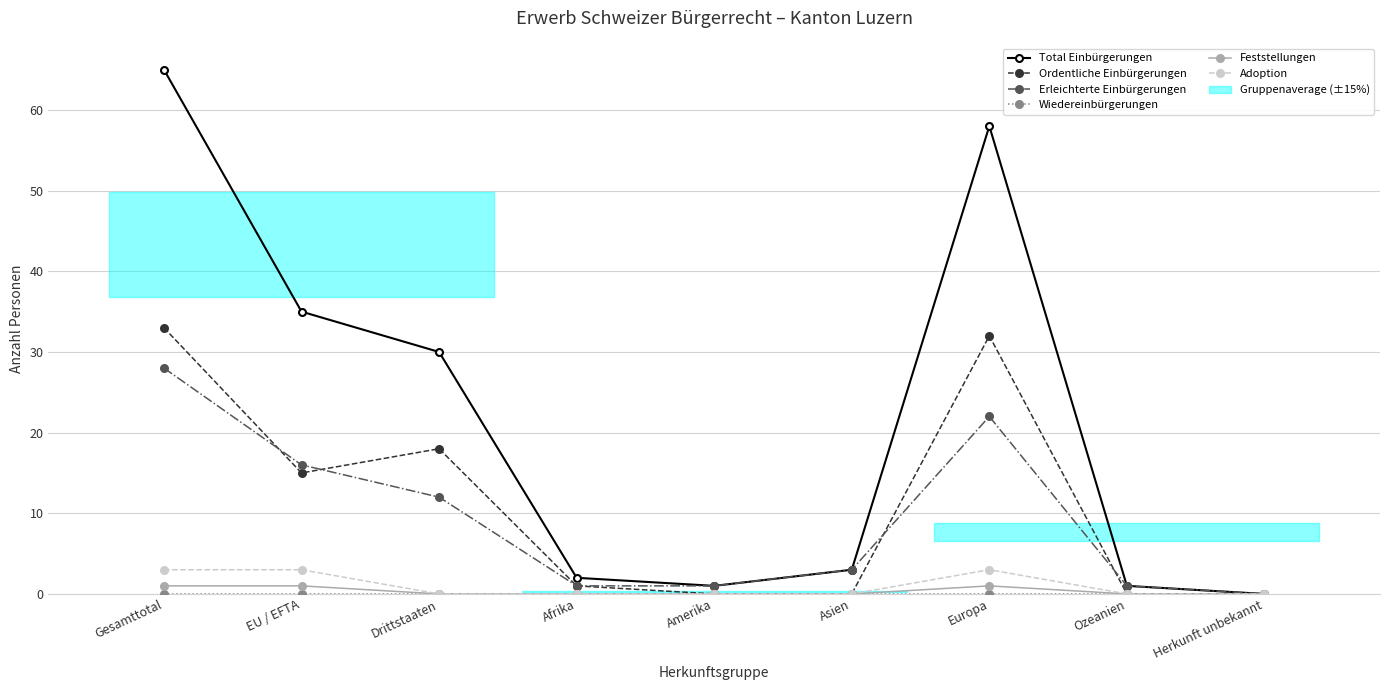

The value of Total Einbürgerungen at Amerika is 0. True or false?

False